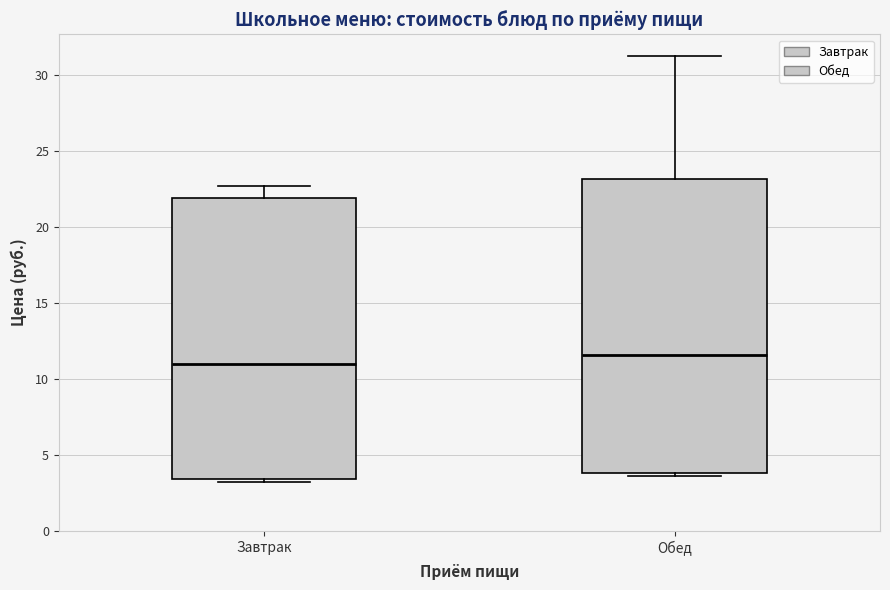

Where does the upper whisker of the box for Завтрак end on the y-axis? The values are not printed on the chart, so give them approximately, as read against the axis.

22.5